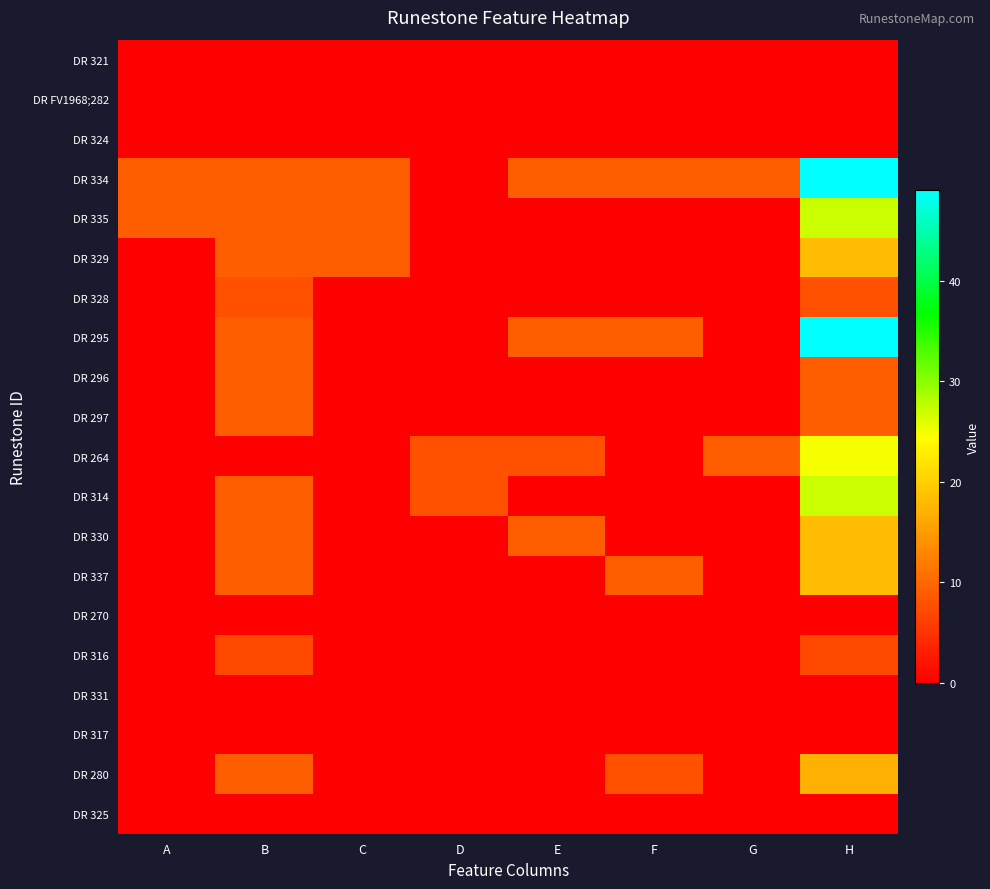

At which category is the sum across all series the highest?

H